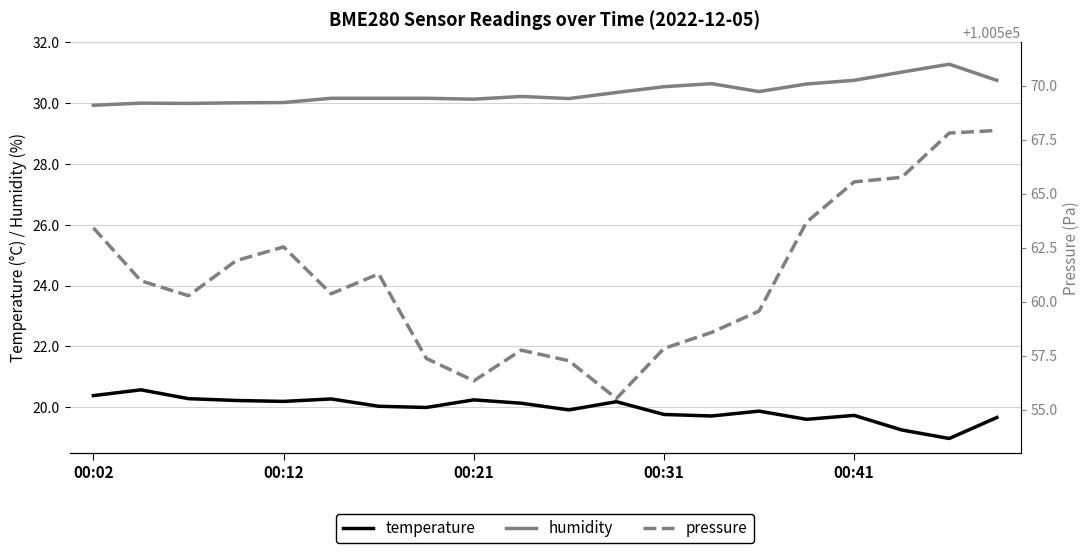

Which series has the widest spread of values?

pressure